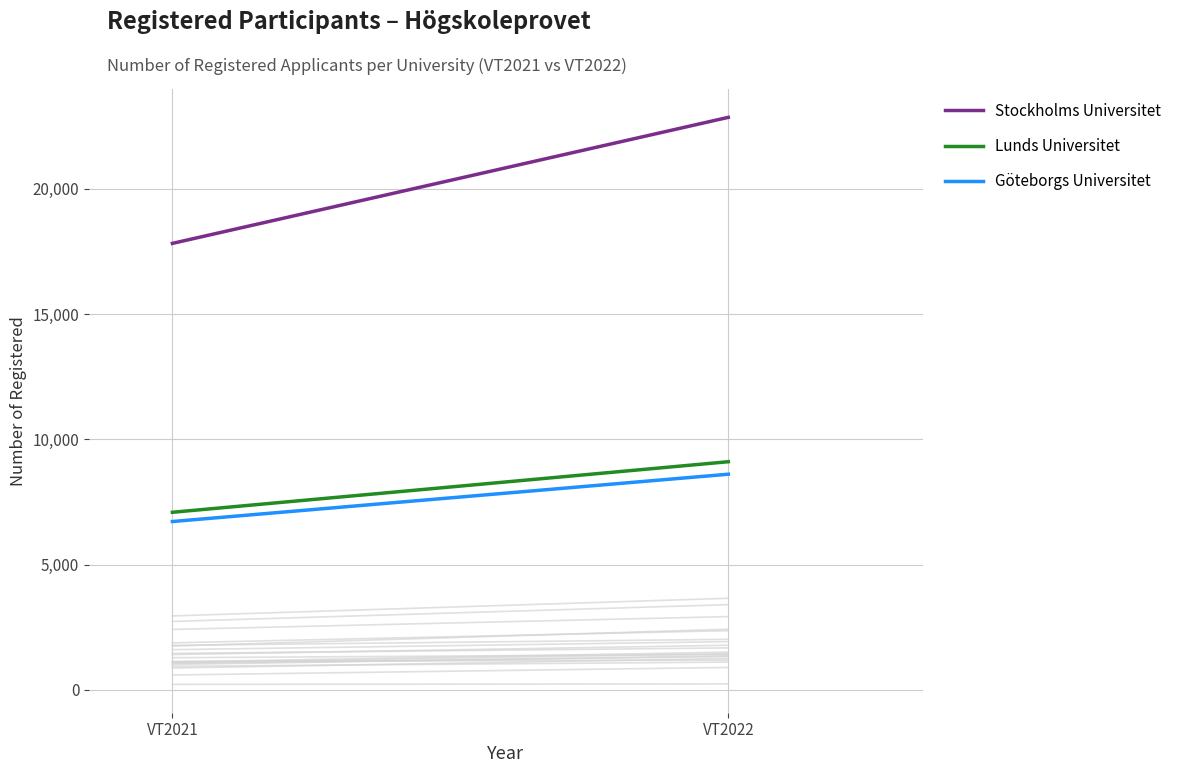

How many lines are shown in the chart?

3